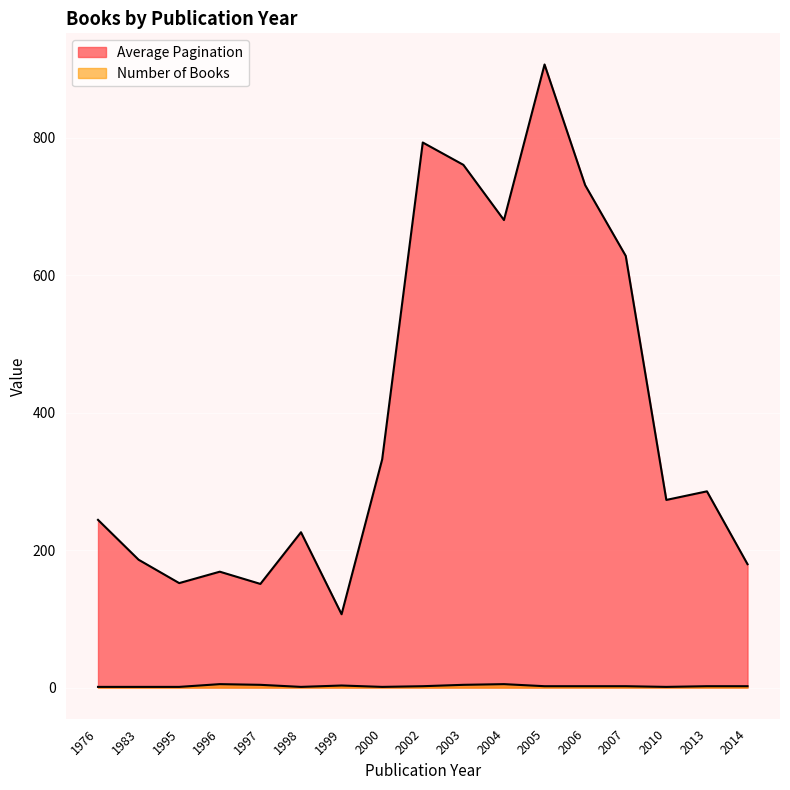

What position from the left is 1999?

7